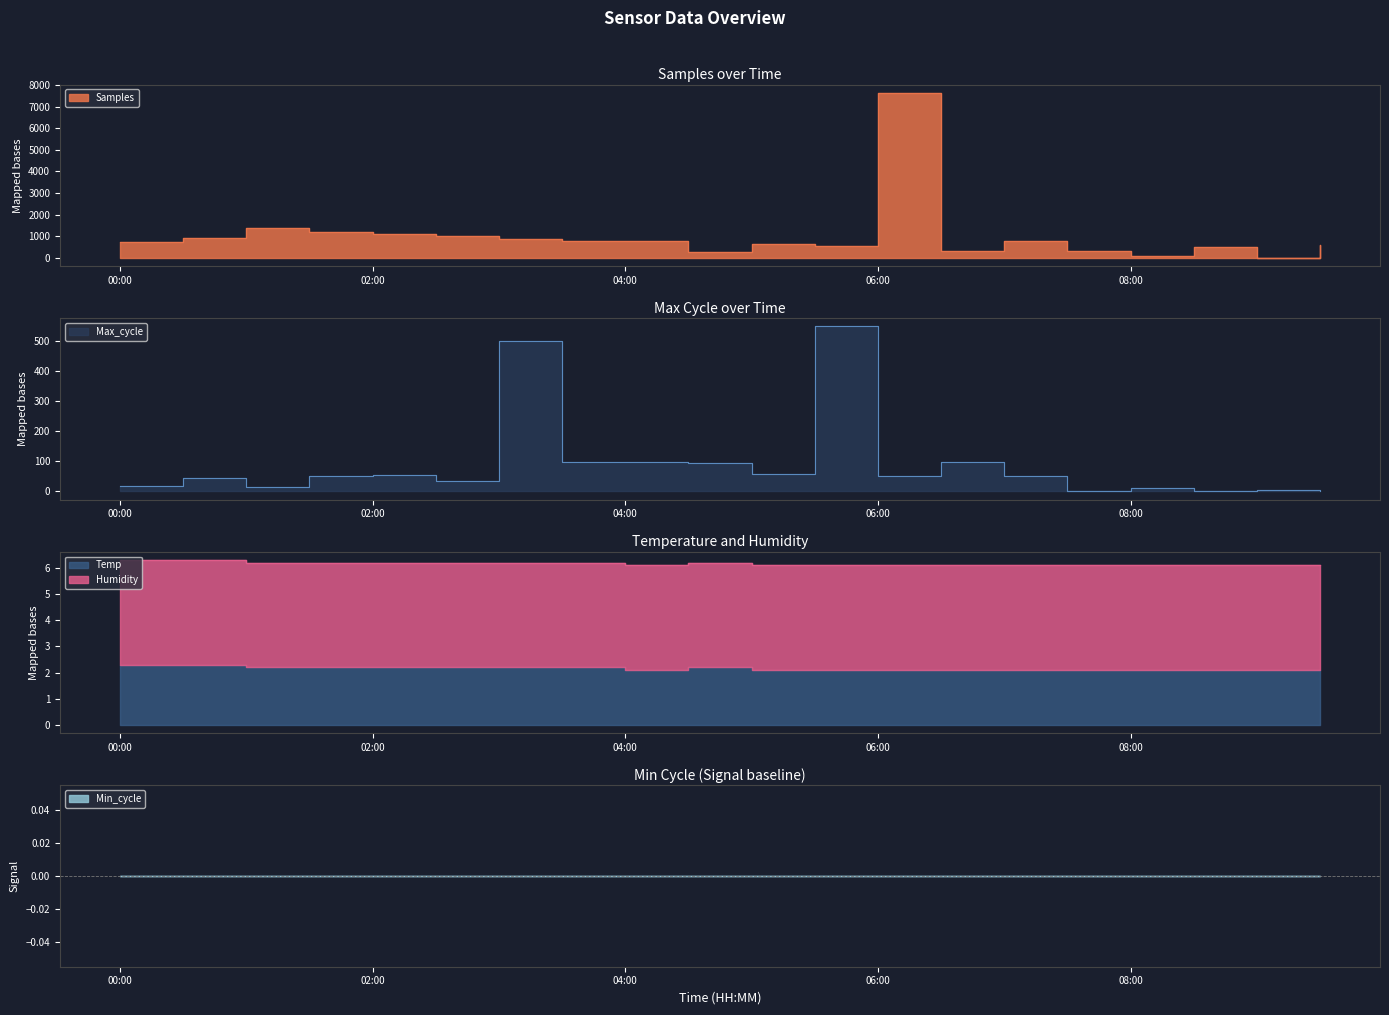

After their last crossing, which series has the higher values: Temp or Max_cycle?

Temp